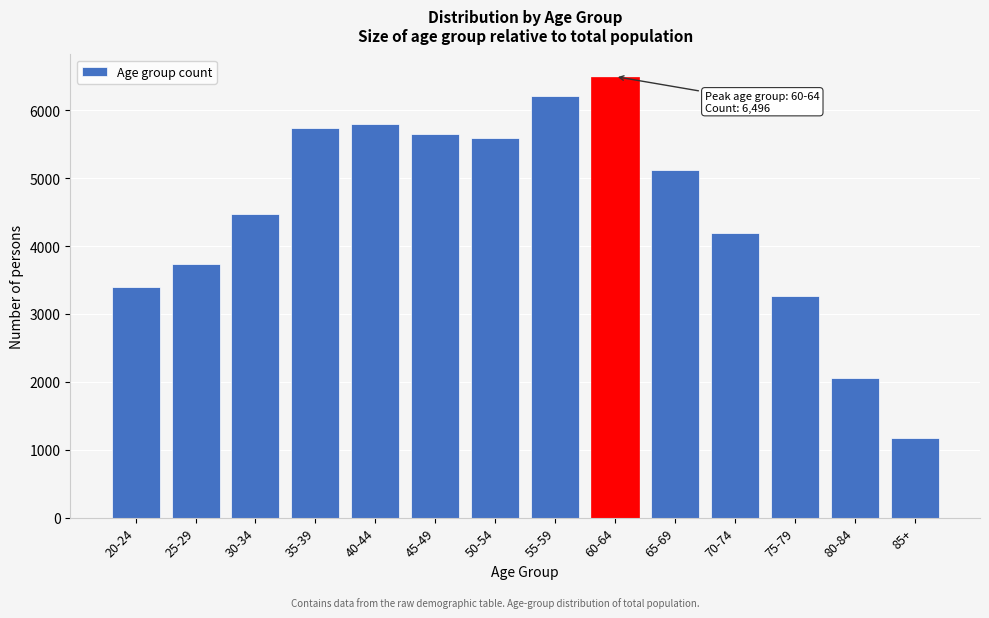

Reading left to right, what are all the values shown in this chart?

3392	3729	4478	5741	5792	5656	5588	6214	6496	5119	4195	3271	2056	1180